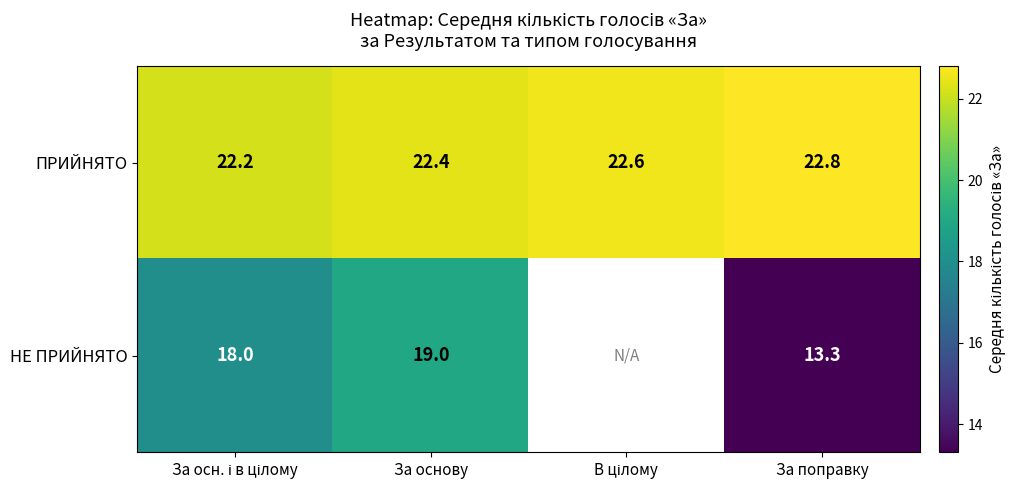

What is the sum of all ПРИЙНЯТО values?

90.0